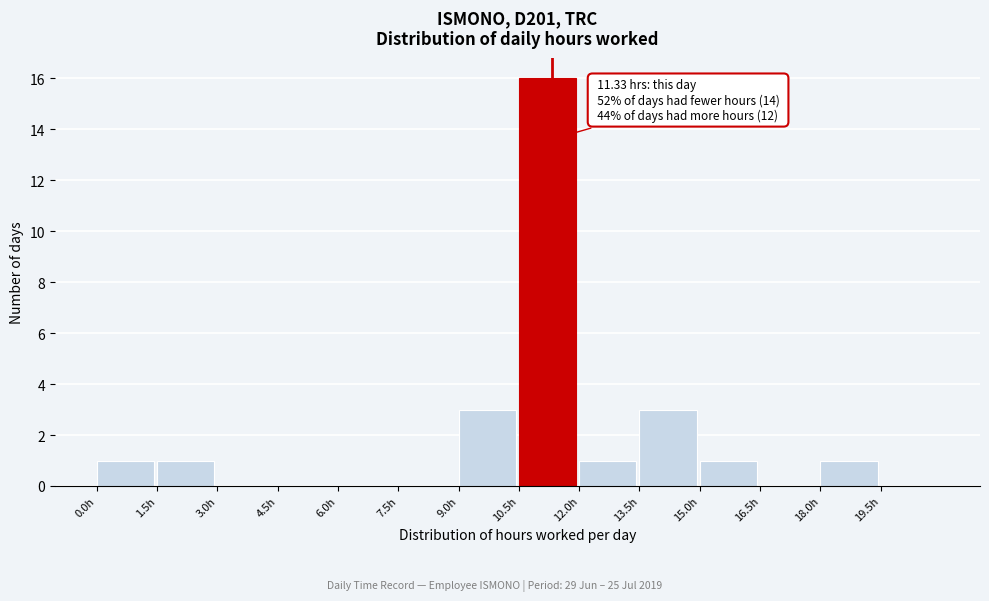

Over which range of the x-axis is the bar tallest?

10.5 to 12.0